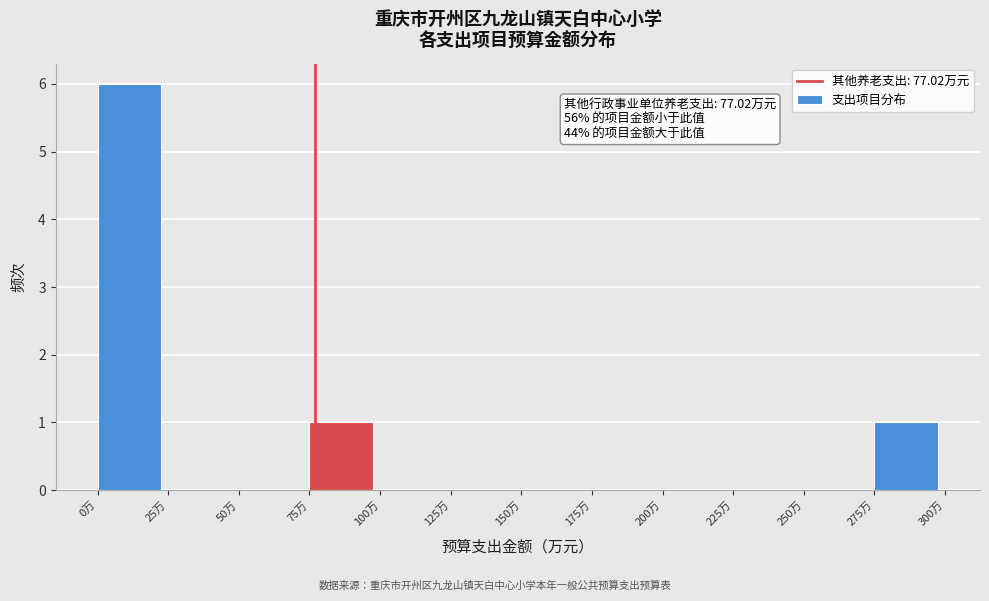

Reading left to right, what are all the values shown in this chart?

0万=6	25万=0	50万=0	75万=1	100万=0	125万=0	150万=0	175万=0	200万=0	225万=0	250万=0	275万=1